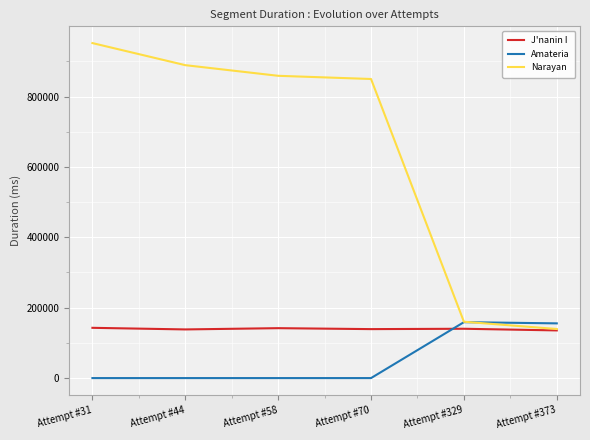

Between Attempt #31 and Attempt #58, which series saw the biggest shift?

Narayan